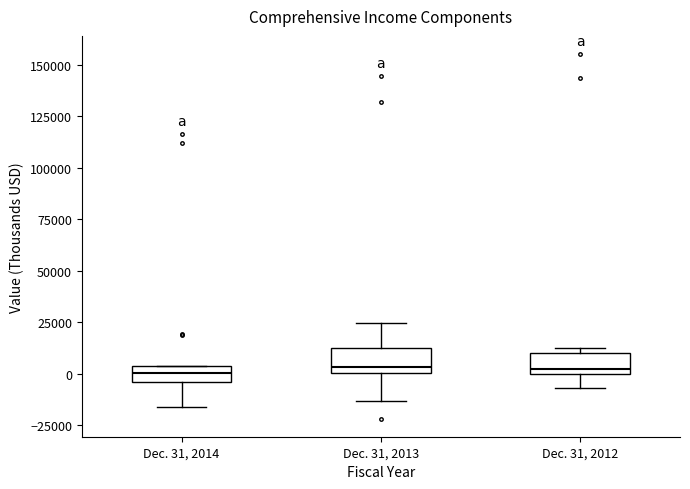

Where does the upper whisker of the box for Dec. 31, 2013 end on the y-axis? The values are not printed on the chart, so give them approximately, as read against the axis.

25000